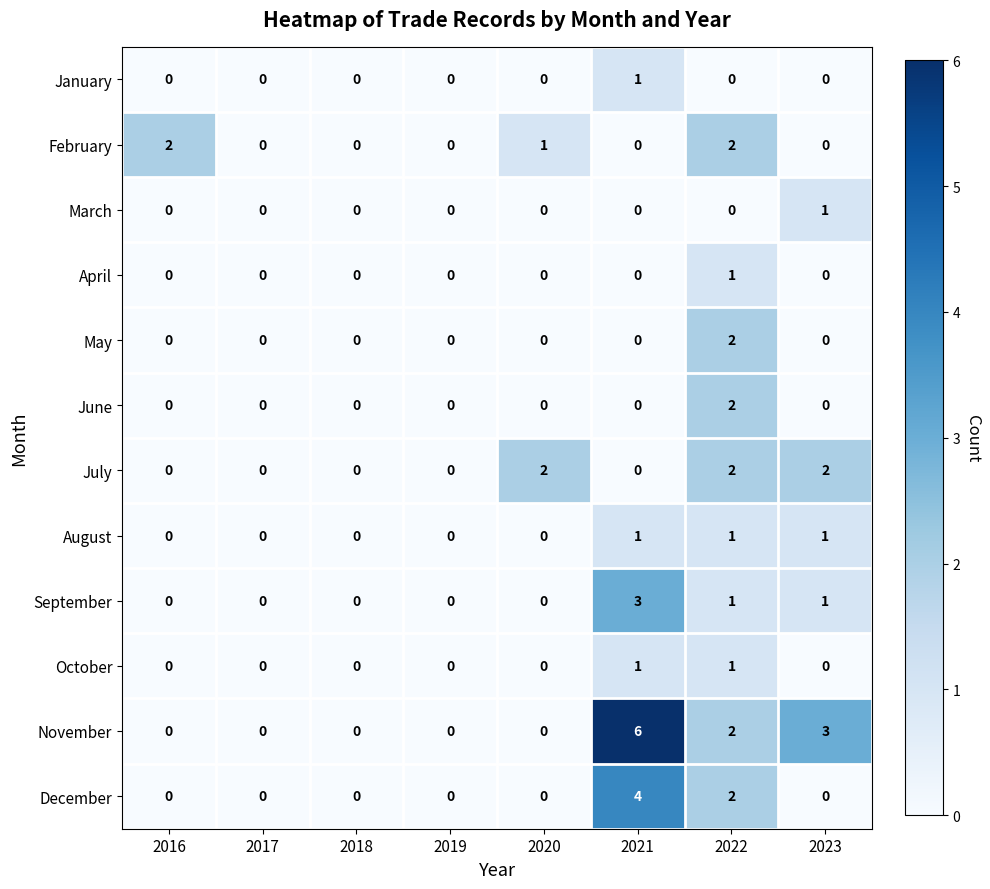

How many May values are between 0 and 1?

7